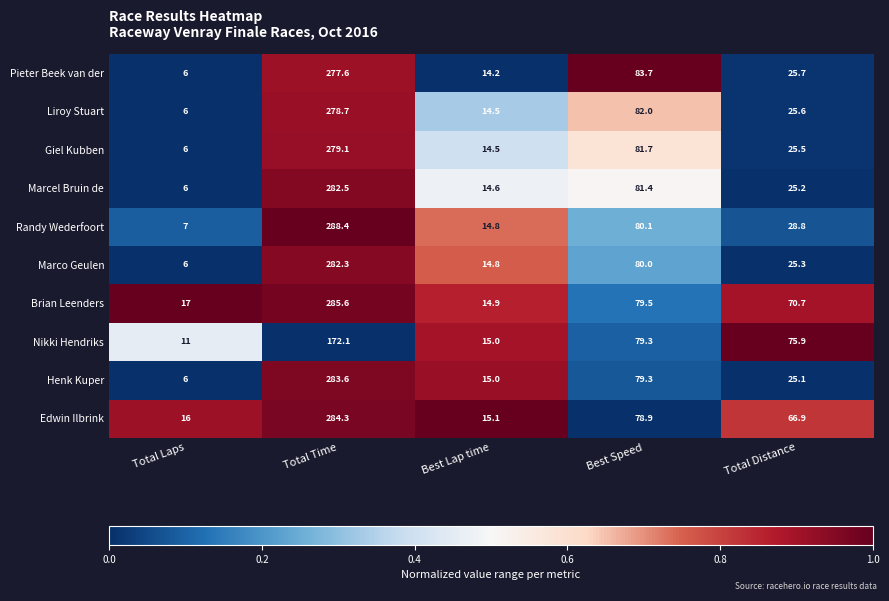

Count the number of categories in the chart.

5